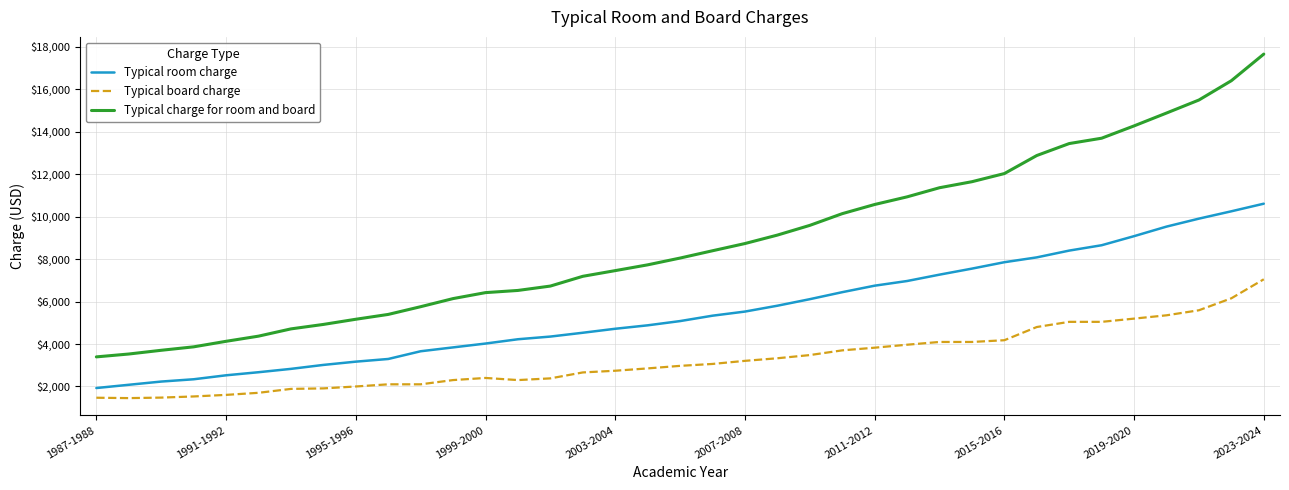

True or false: Typical board charge and Typical charge for room and board cross at least once.

False